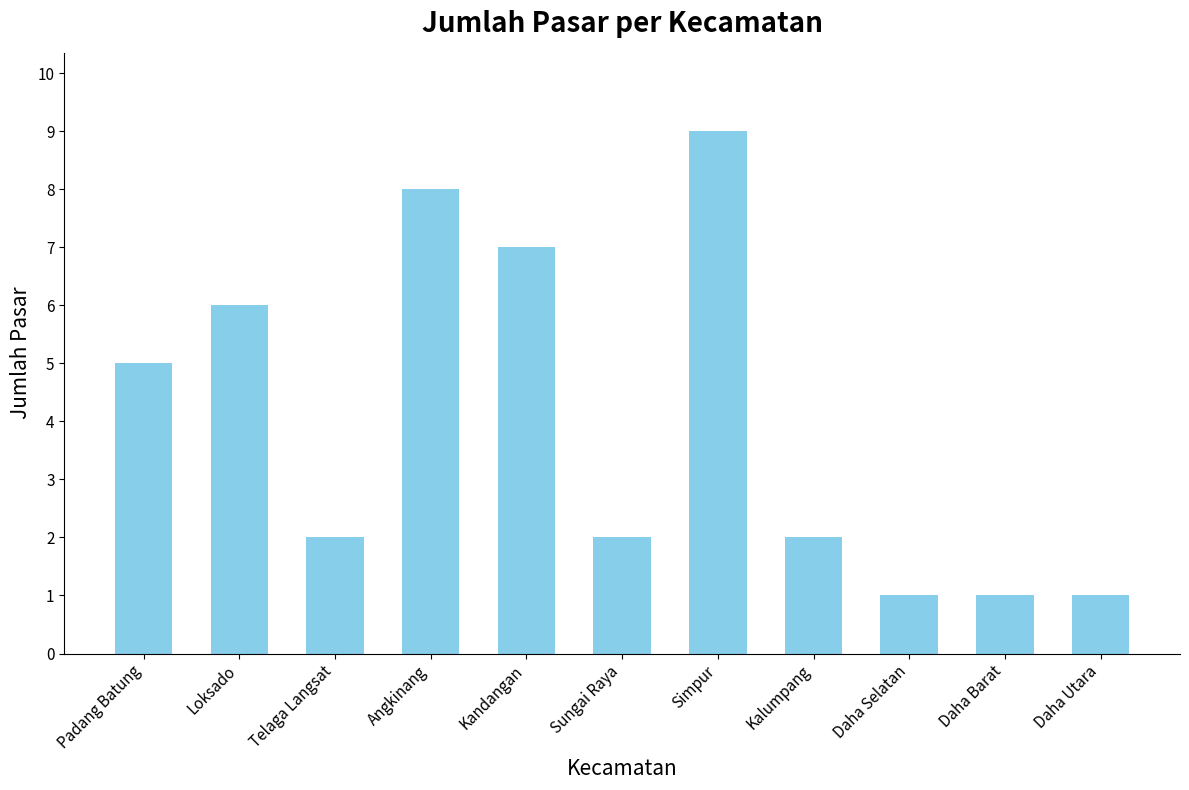

The value at Simpur is 9. True or false?

True